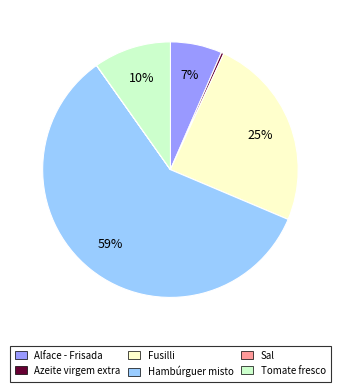

Is the sum of Azeite virgem extra and Tomate fresco greater than half?

No